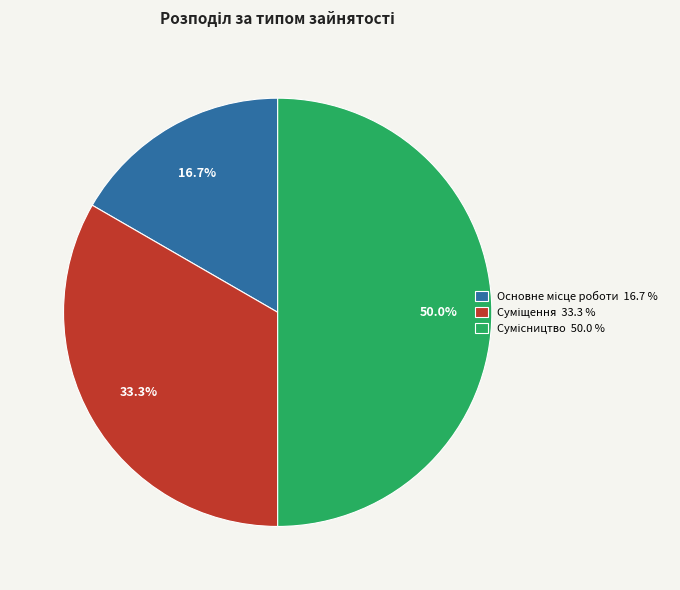

Is Суміщення the majority of the pie?

No